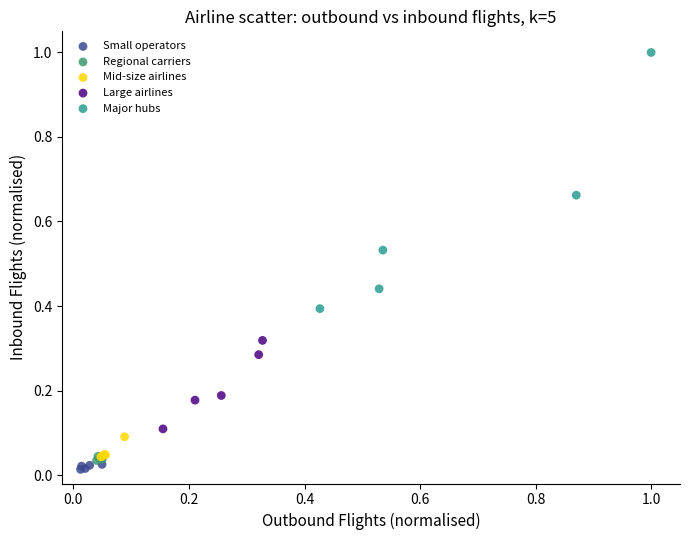

Which series has the largest Y range (max minus min)?

Major hubs